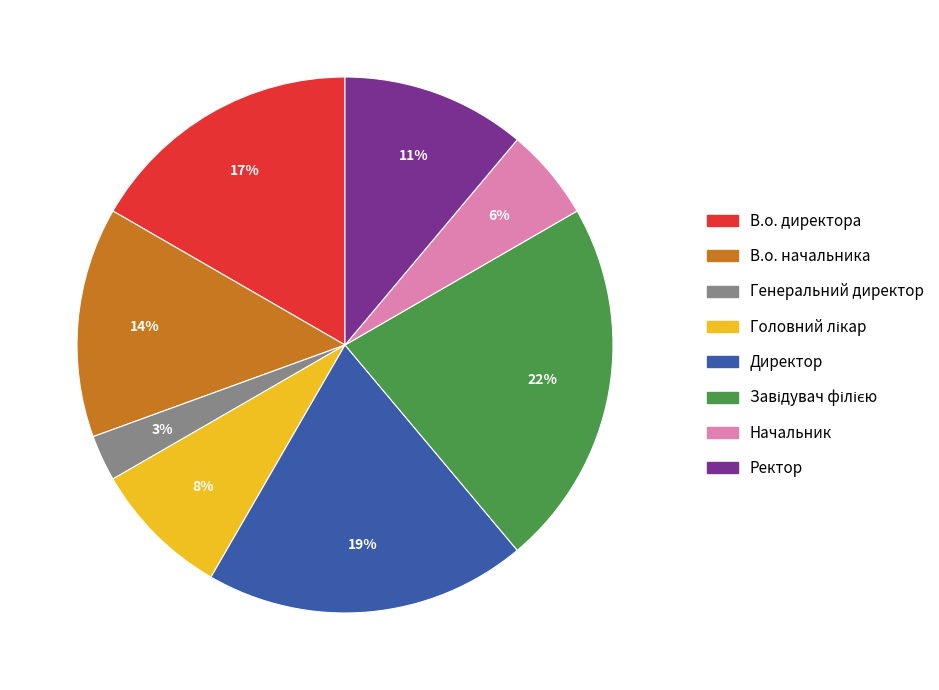

Combined, do Начальник and В.о. директора account for over 50%?

No